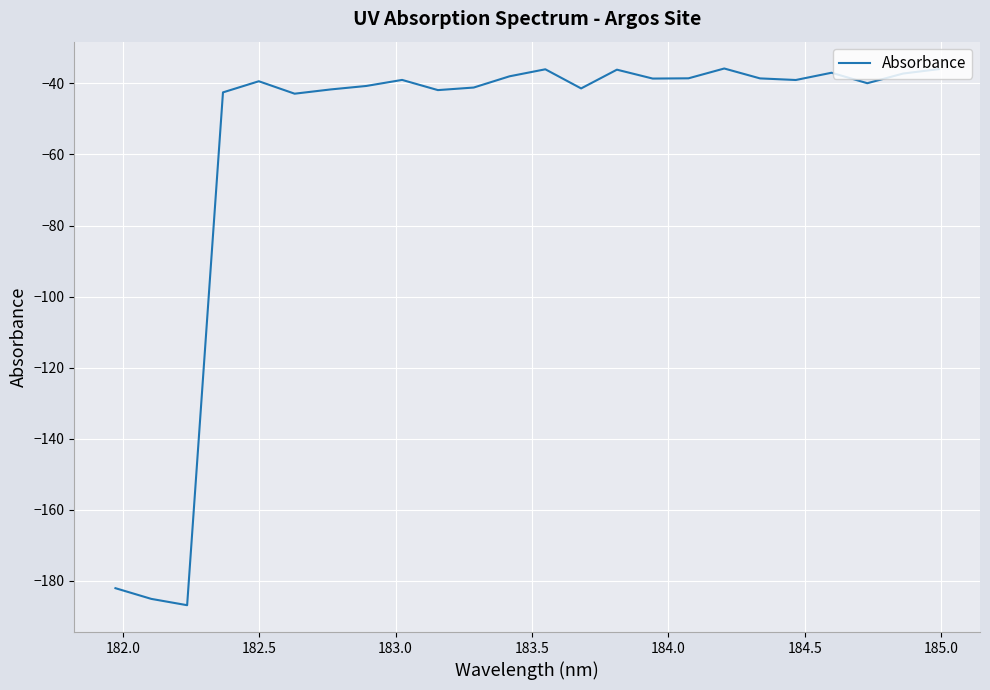

What is the difference between the maximum and minimum values?

151.1